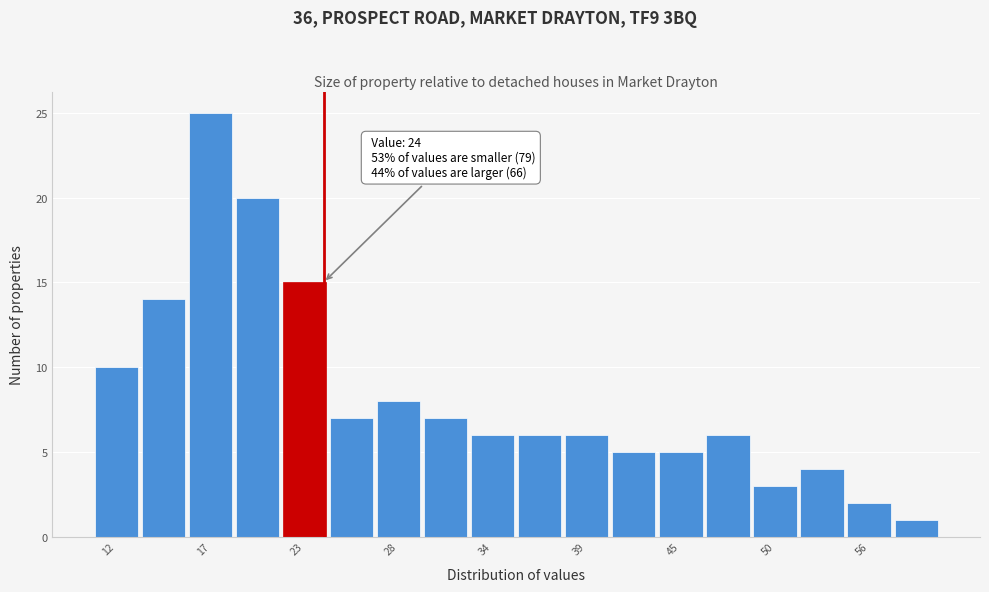

Around what value on the x-axis is the tallest bar? Give the approximate position of its centre, as read against the axis.

17